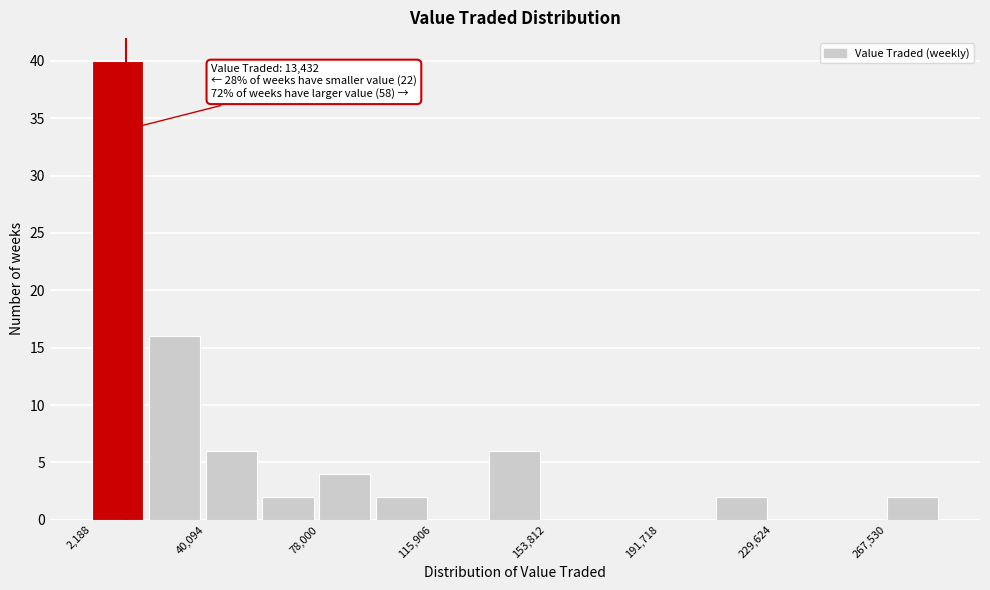

Read against the x-axis, roughly where is the centre of the tallest bar?

10000